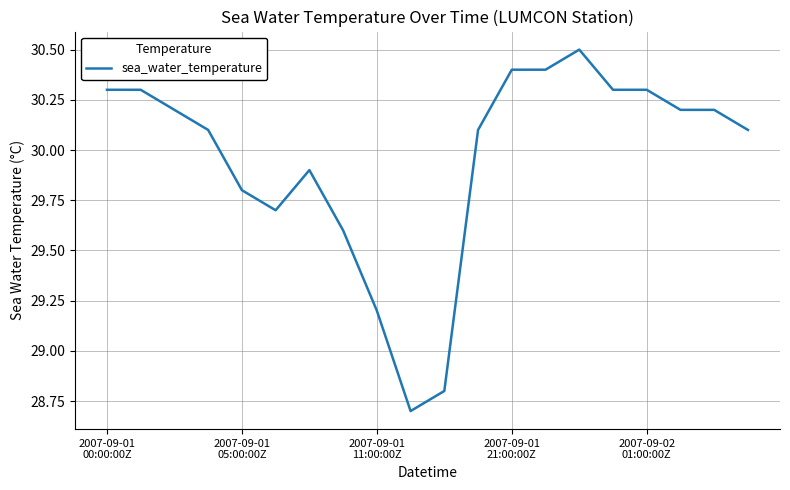

What is the minimum value shown in the chart?

28.7